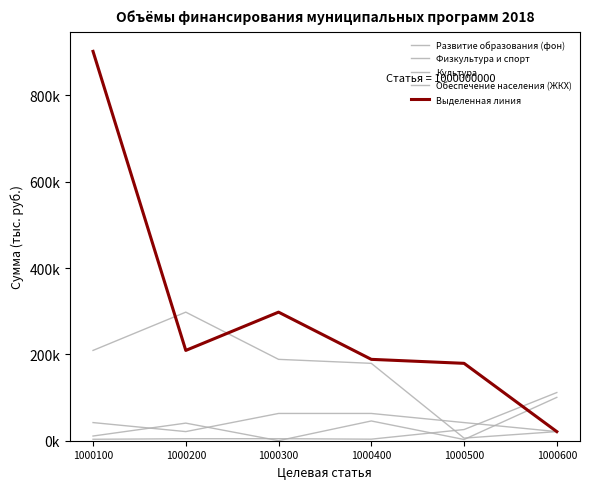

Rank the series at 1000200 from lowest to highest value.

Обеспечение населения (ЖКХ), Физкультура и спорт, Культура, Выделенная линия, Развитие образования (фон)